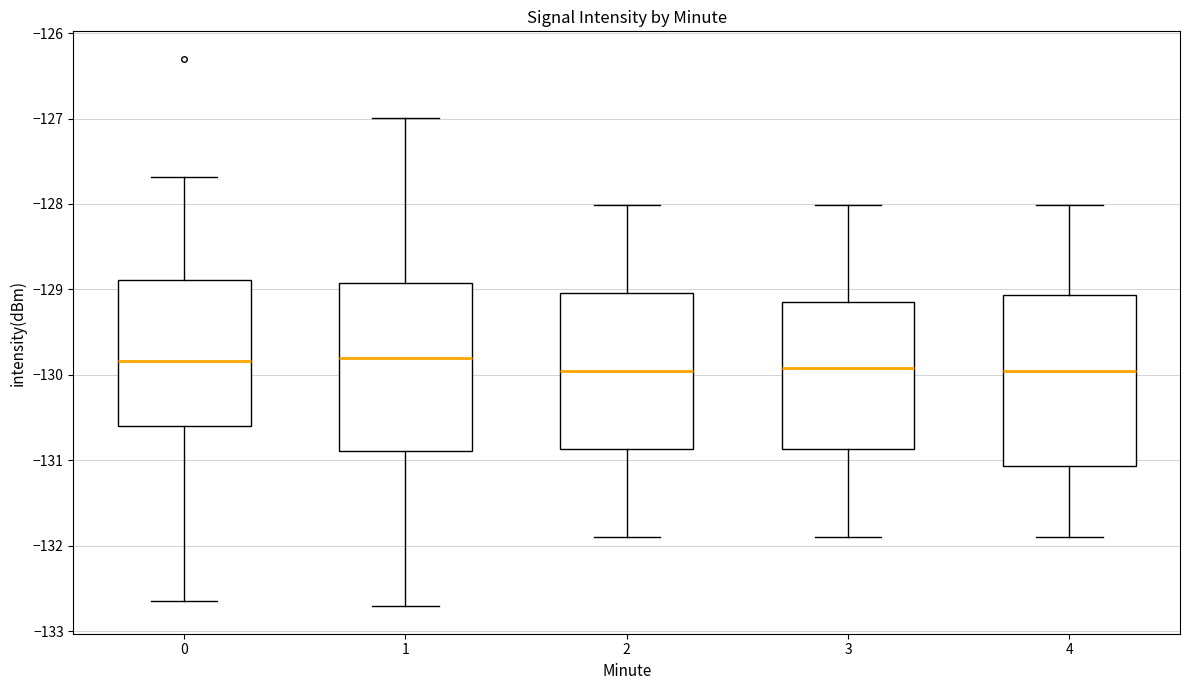

Where does the median line of the box at x = 4 sit on the y-axis? The values are not printed on the chart, so give them approximately, as read against the axis.

-130.0